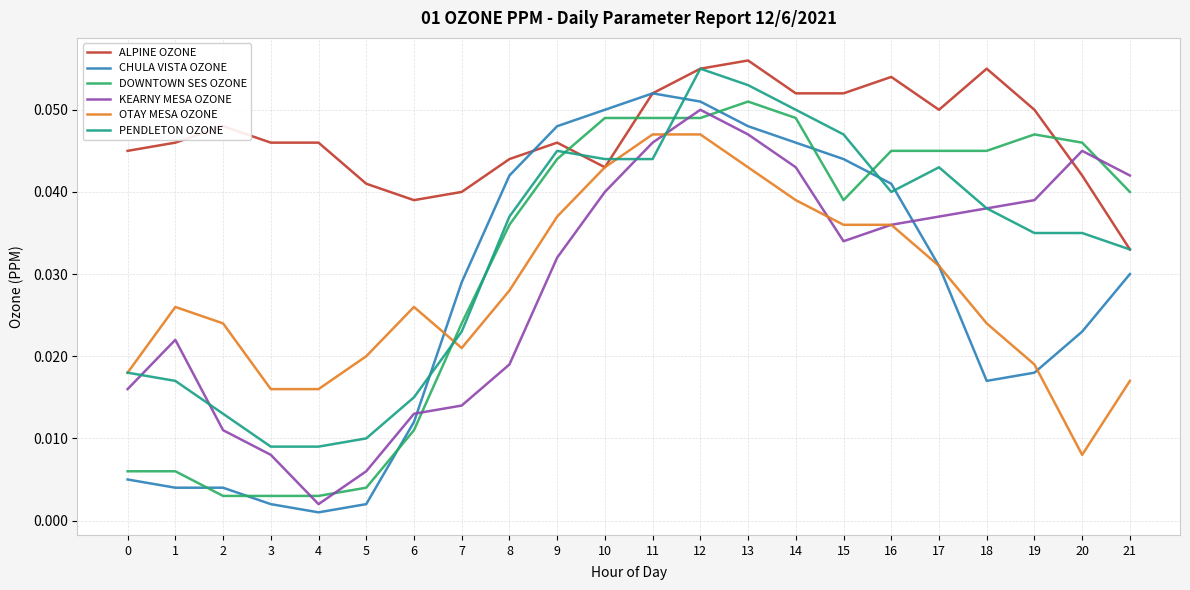

True or false: ALPINE OZONE has a value of 0.0 at 14.

False